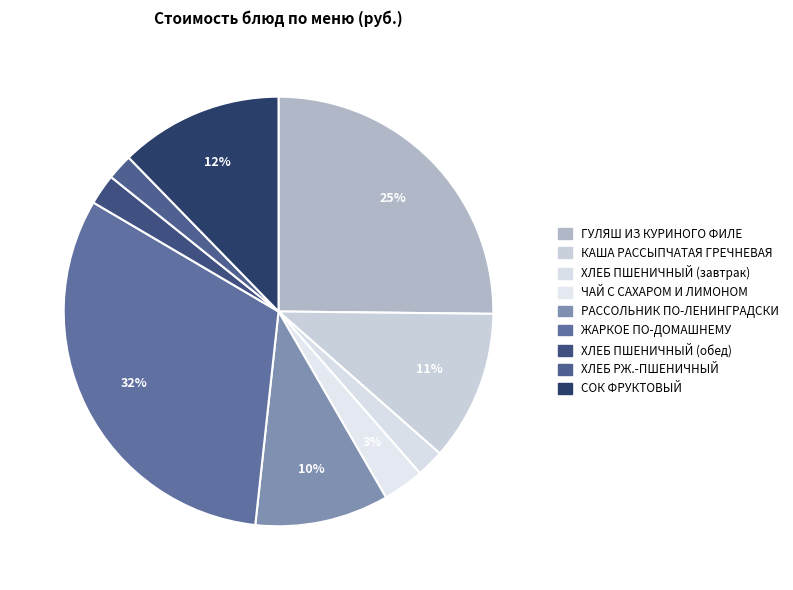

How many segments does this pie chart have?

9